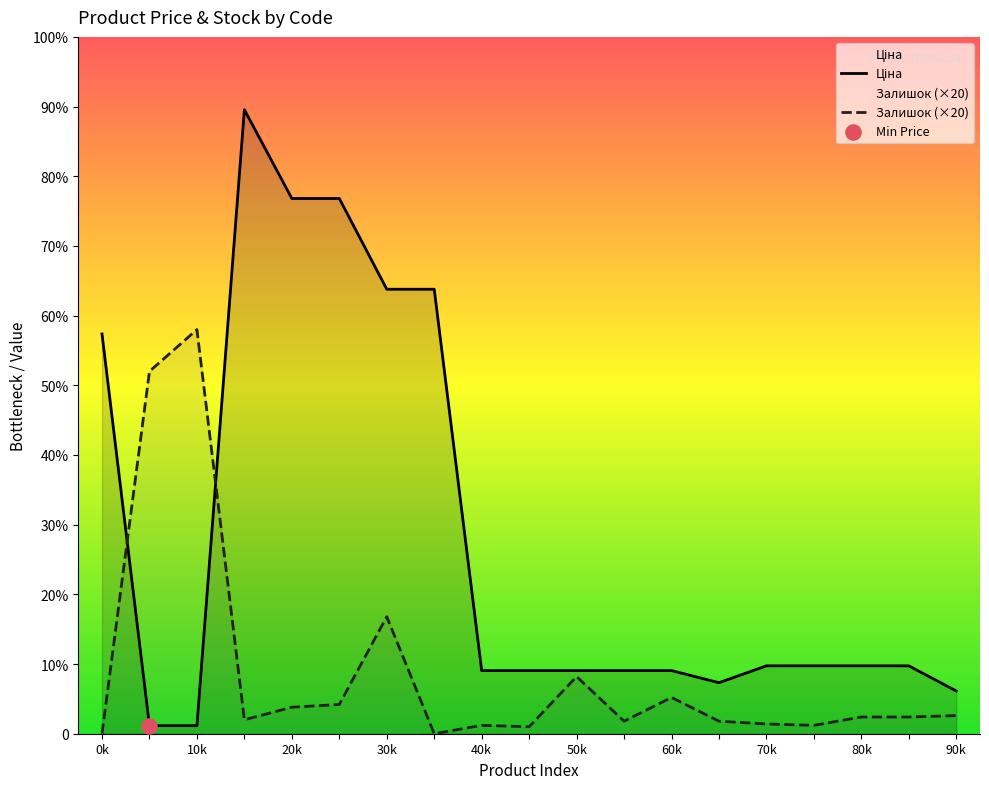

Which series reaches the minimum Y coordinate?

Залишок